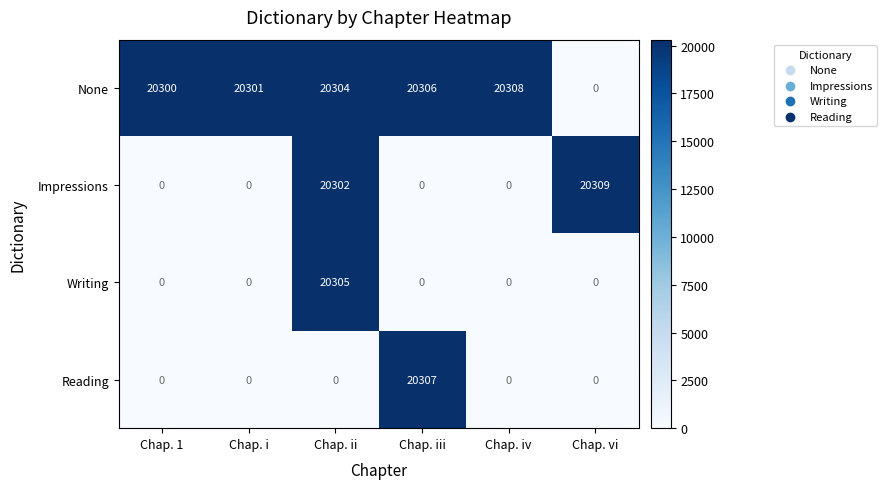

True or false: Writing has a value of -8112 at Chap. 1.

False